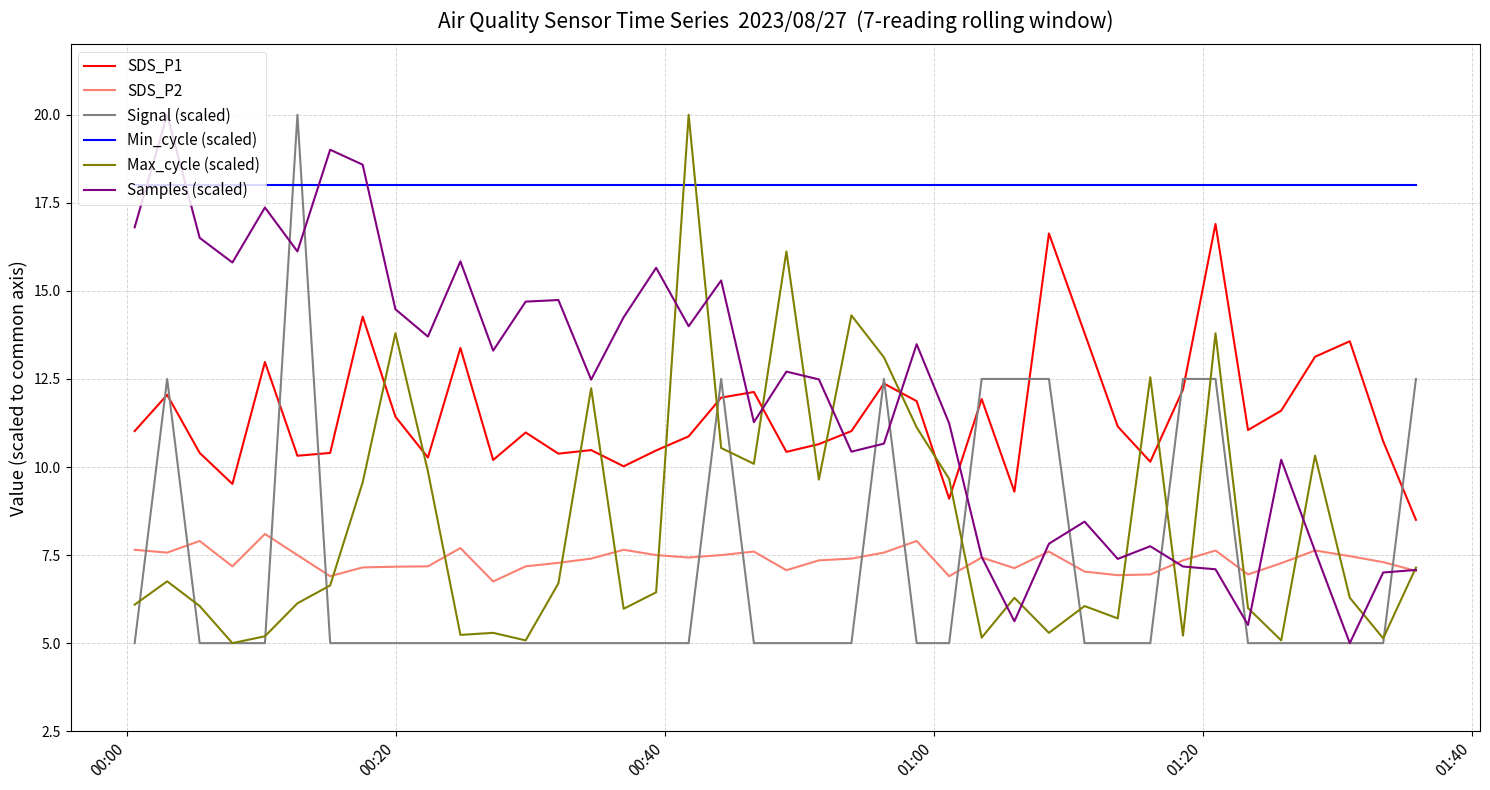

True or false: Max_cycle (scaled) and SDS_P1 cross at least once.

True